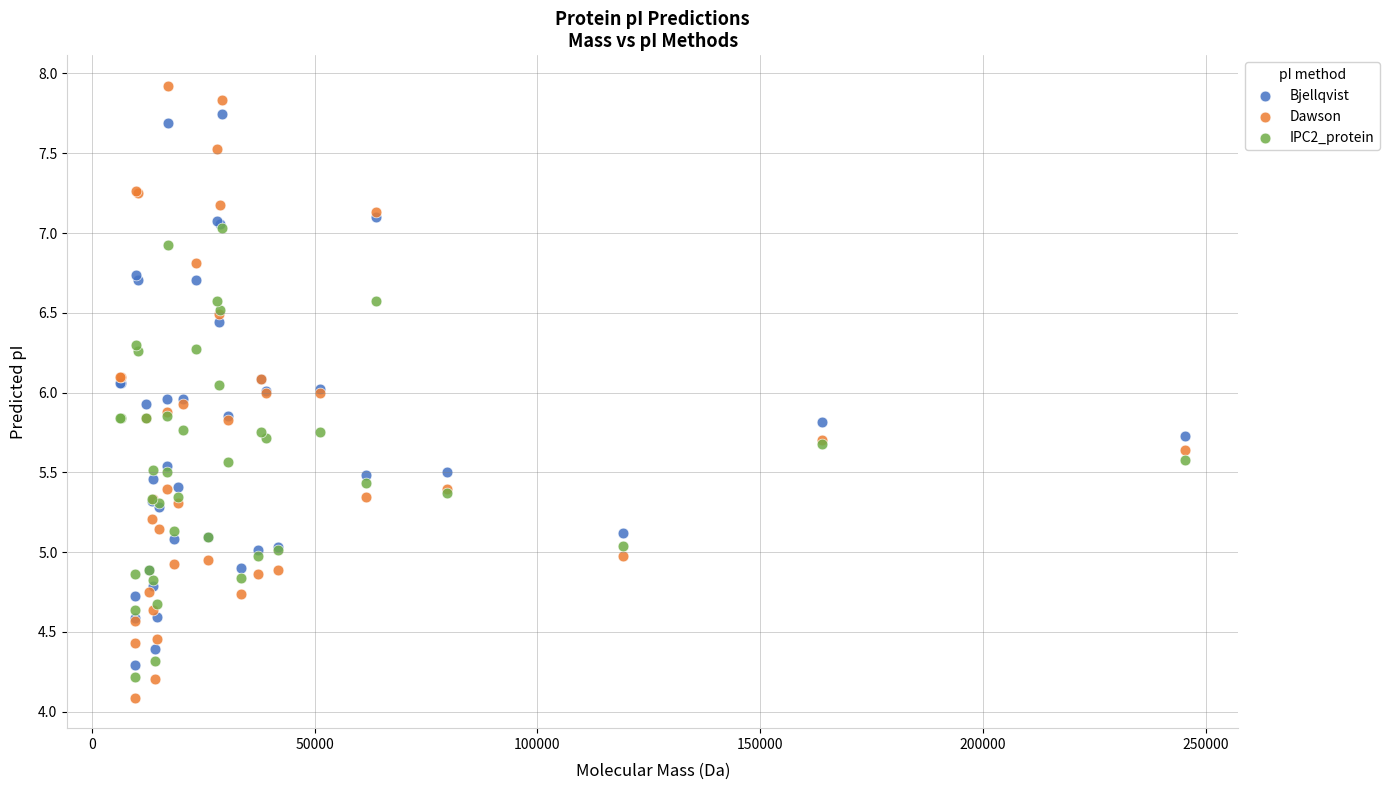

What are all the series names shown in the legend?

Bjellqvist, Dawson, IPC2_protein